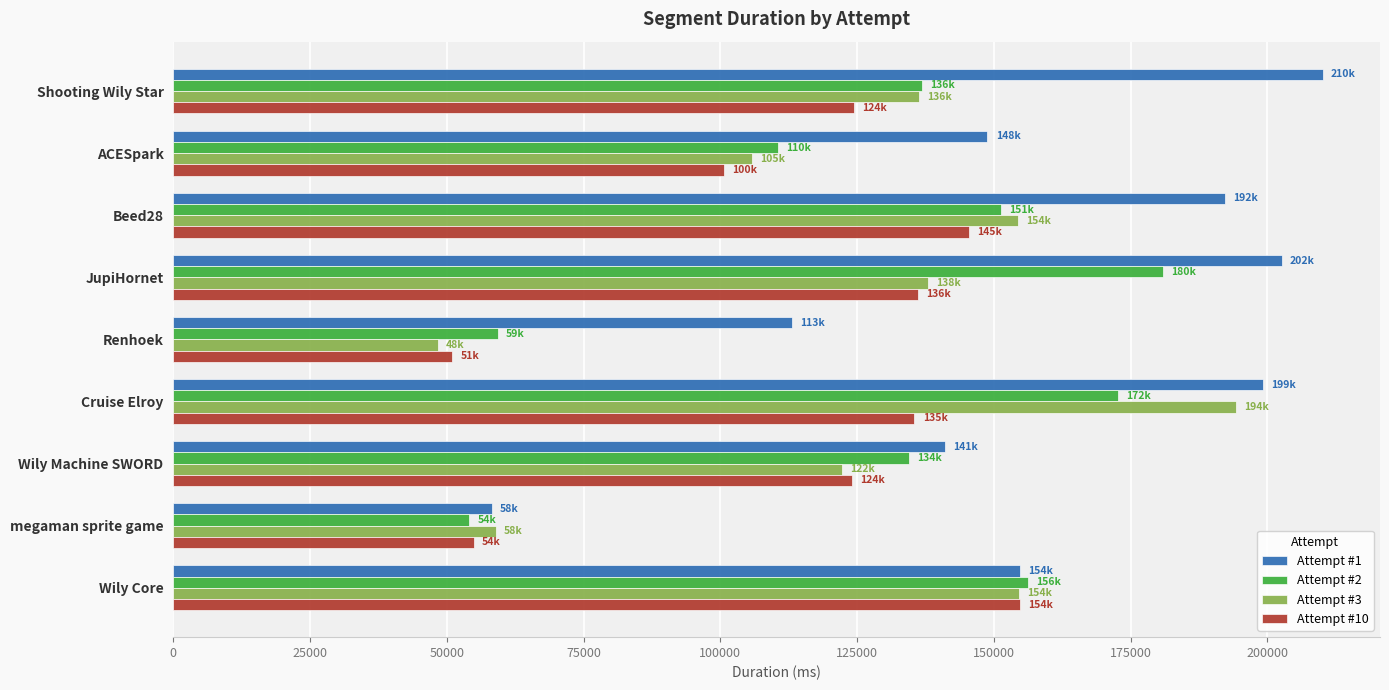

Which series changed the most between megaman sprite game and Wily Core?

Attempt #2